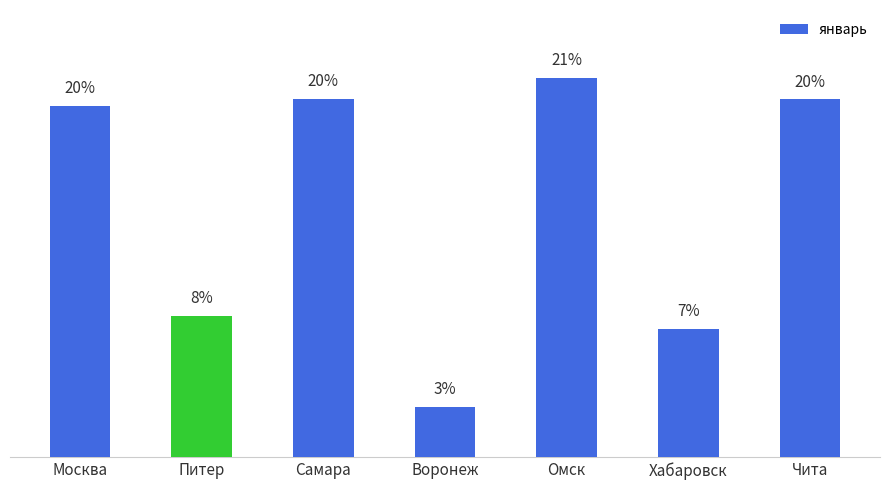

What is the difference between the values at Воронеж and Чита?

802288